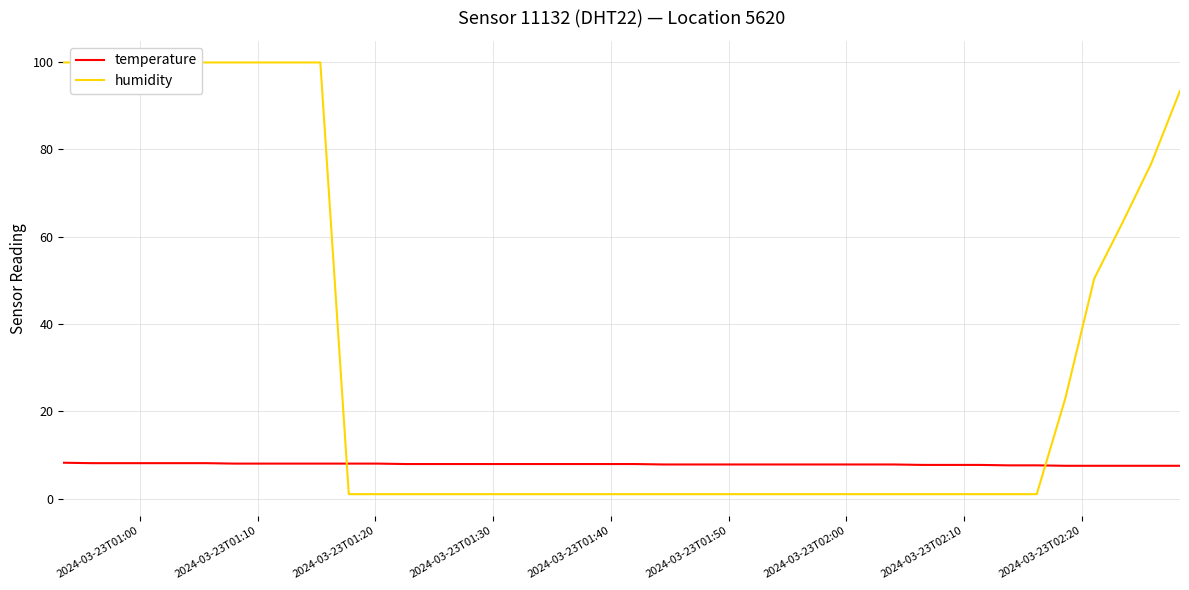

How many times do humidity and temperature cross each other?

2